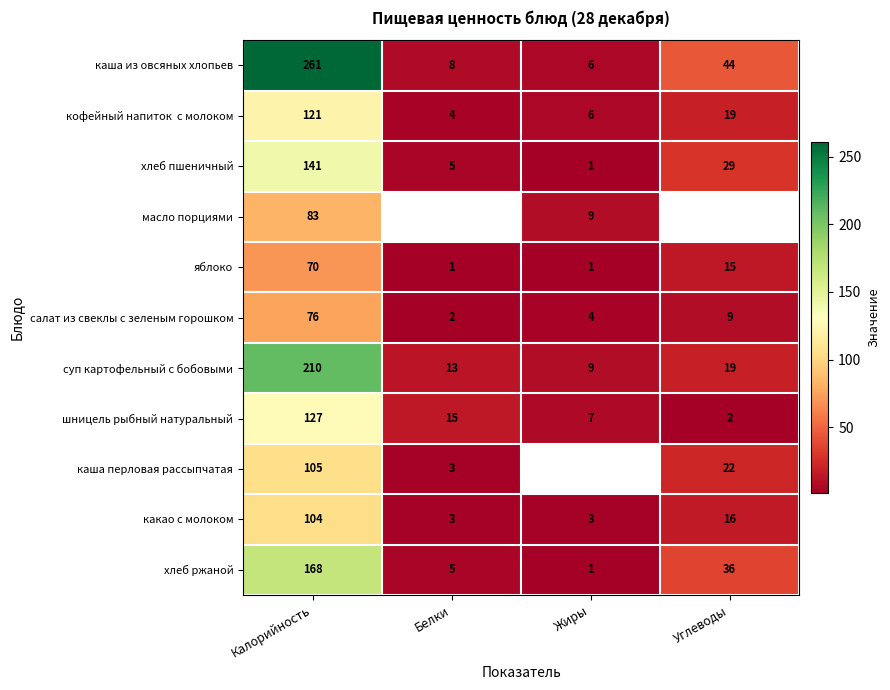

What is the maximum value shown in the chart?

261.0